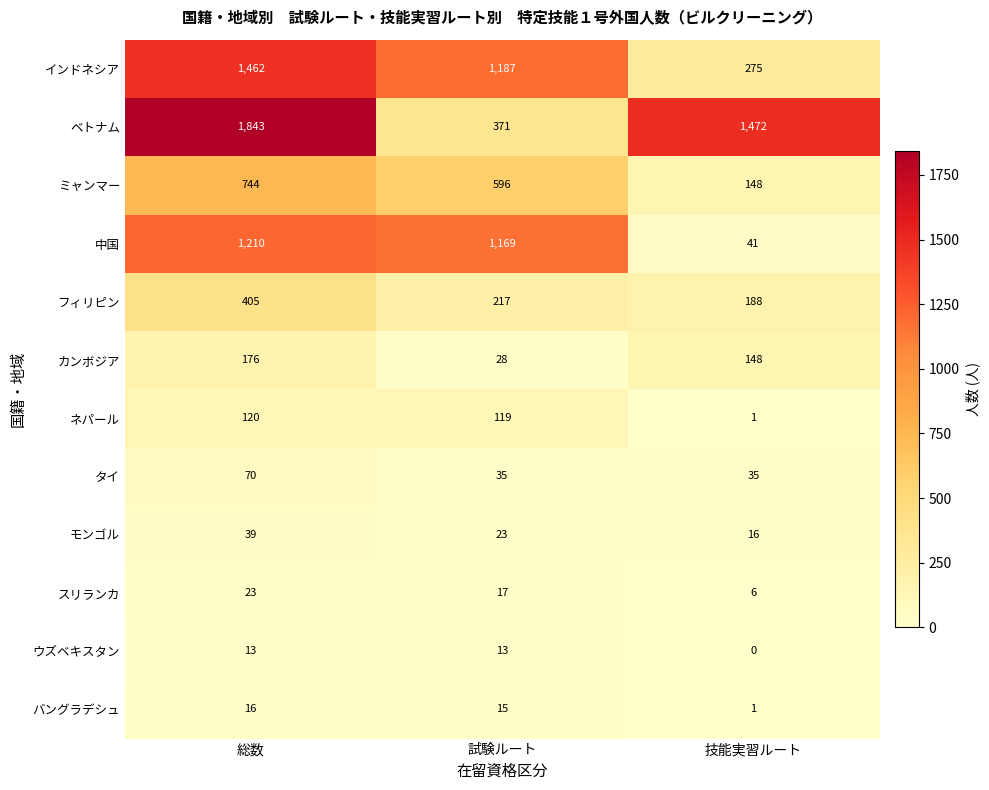

What is the average value of the カンボジア series?

117